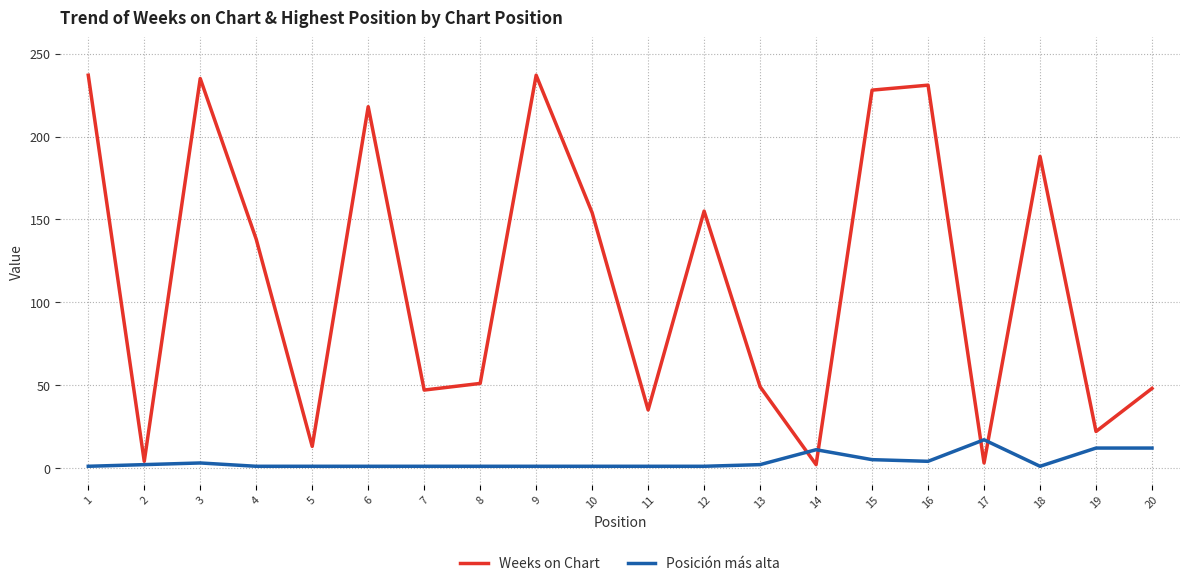

Which series has the widest spread of values?

Weeks on Chart